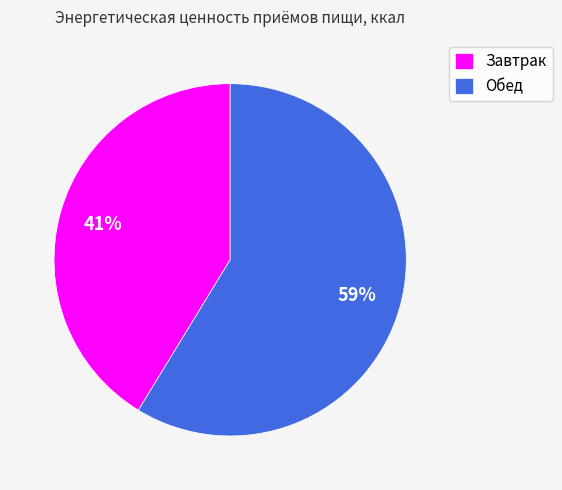

To the nearest percent, what is the average slice percentage?

50%